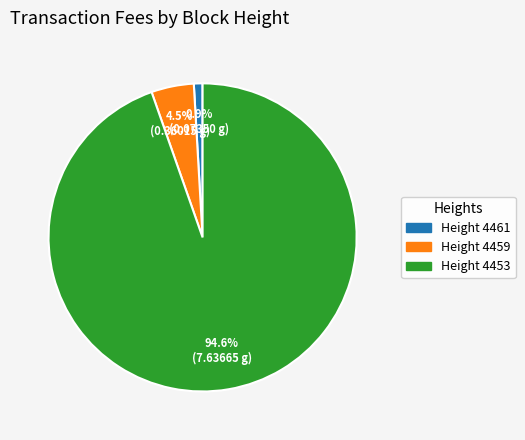

How many segments does this pie chart have?

3